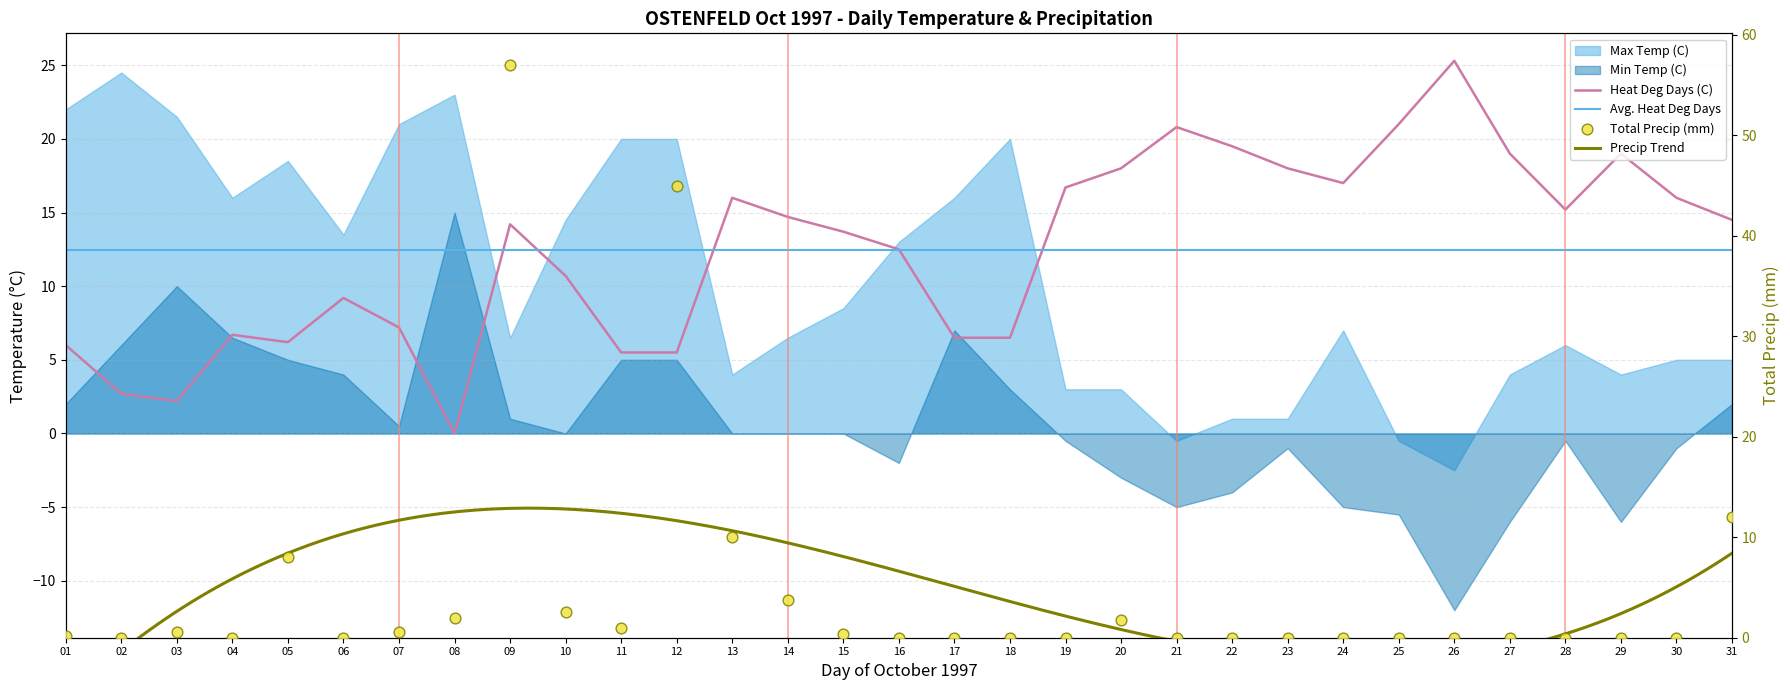

At which category is the sum across all series the highest?

09